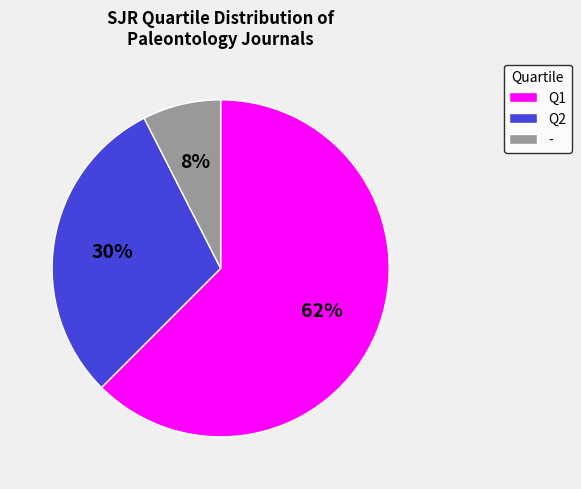

What is the majority slice?

Q1